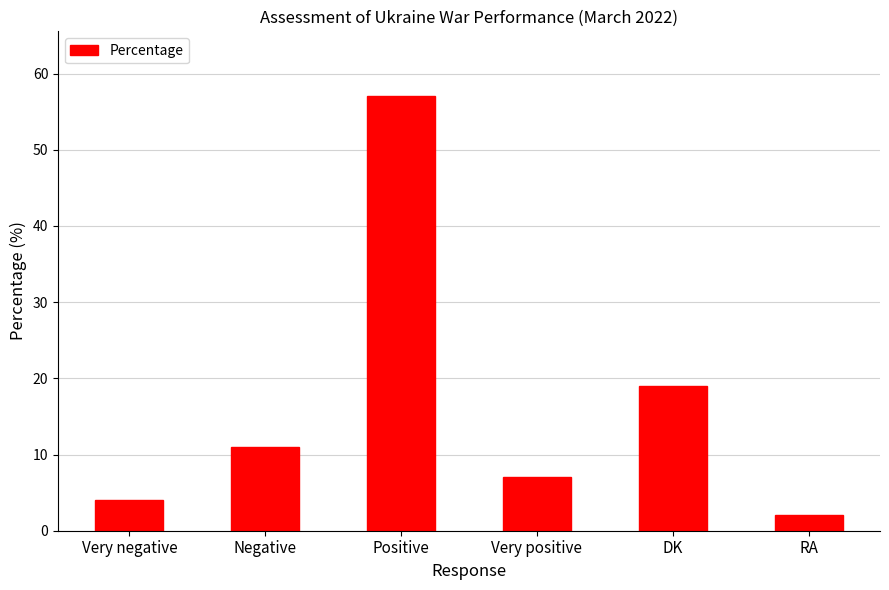

How many data points are less than 11?

3